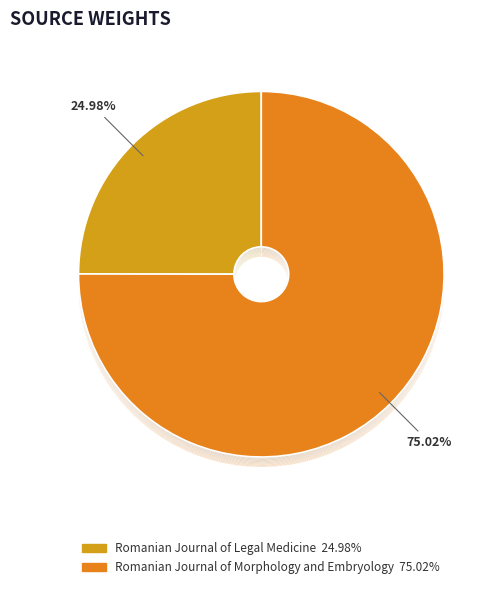

Approximately how many times larger is the value at Romanian Journal of Legal Medicine compared to Romanian Journal of Morphology and Embryology?

0.3